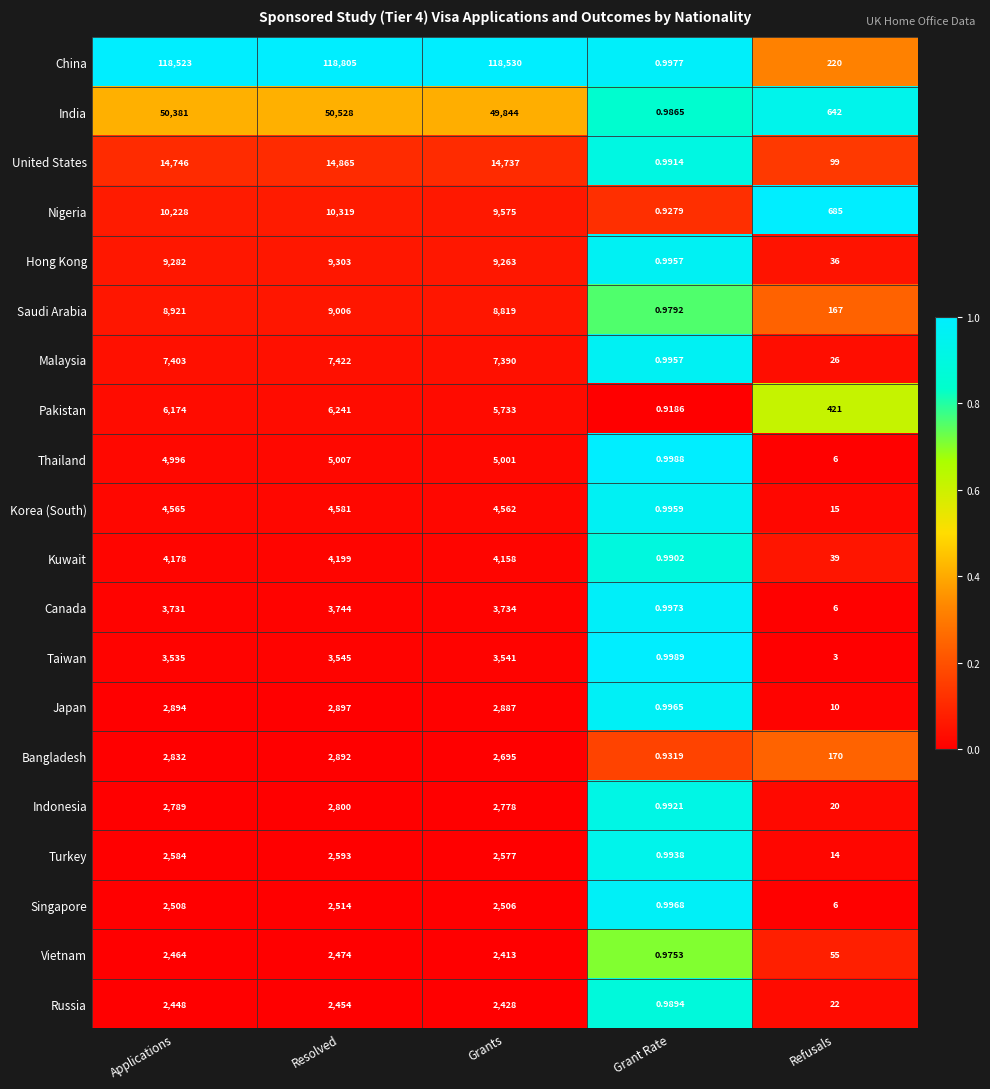

At how many categories does at least one series exceed 0?

5